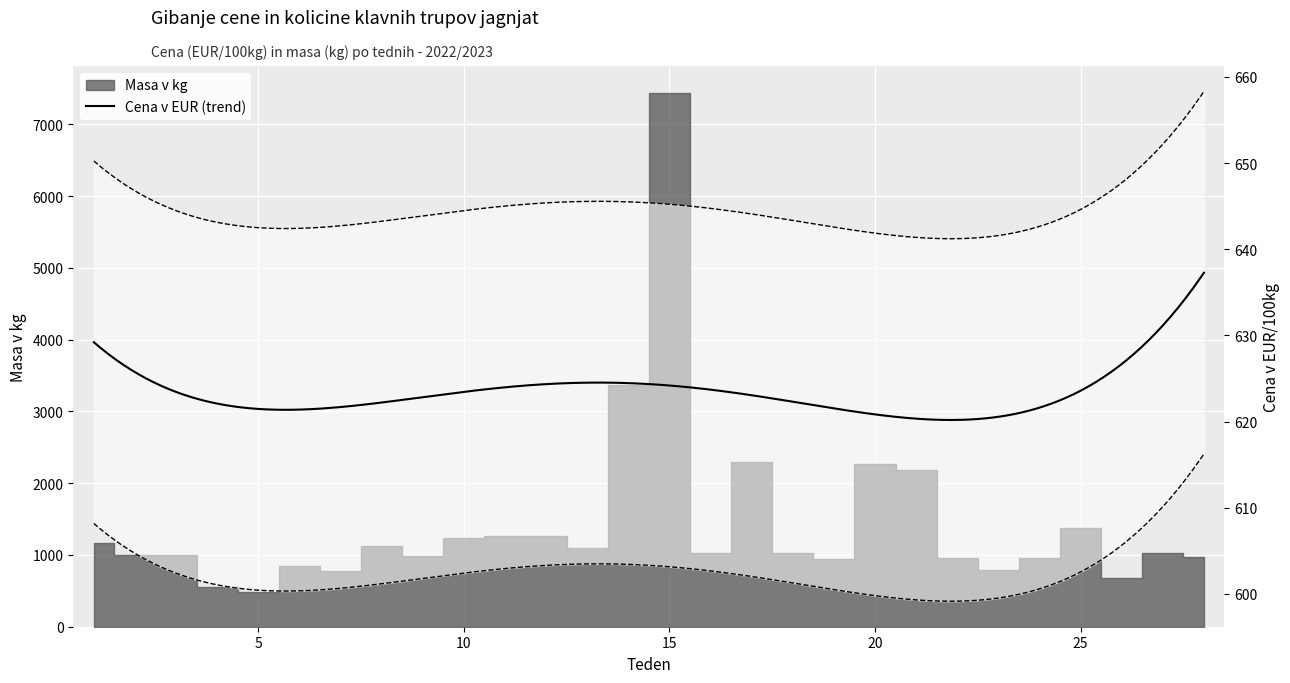

What is the average value?

1432